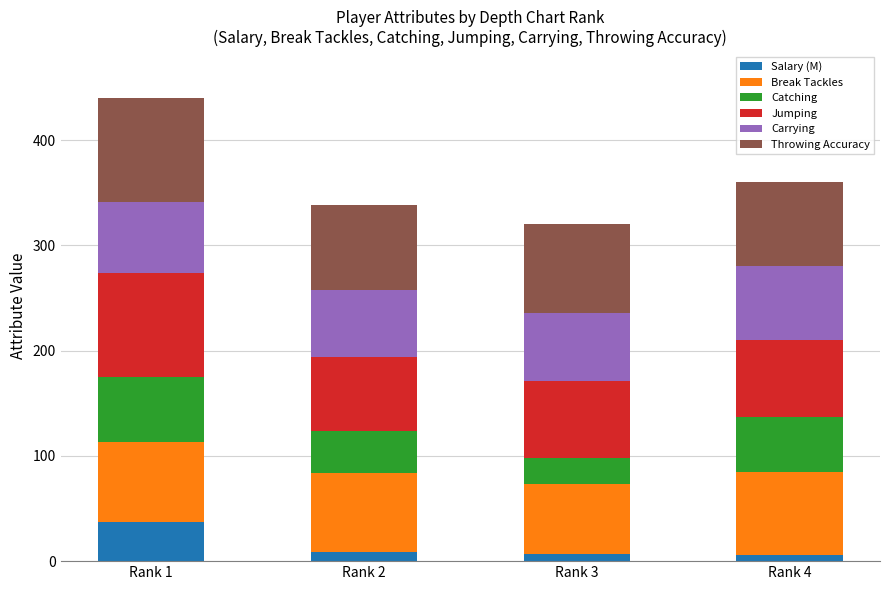

How many data points in Salary (M) are above 8?

2